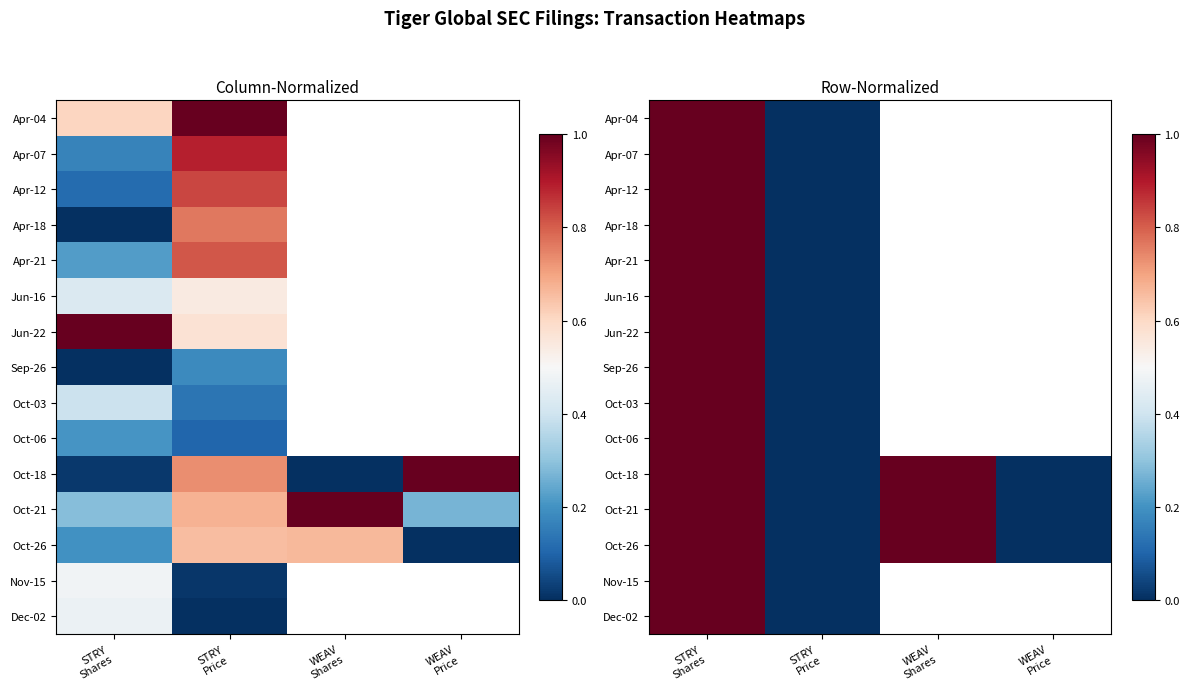

Is the value of Nov-15 at WEAV Price greater than the value of Oct-03 at STRY Shares?

No